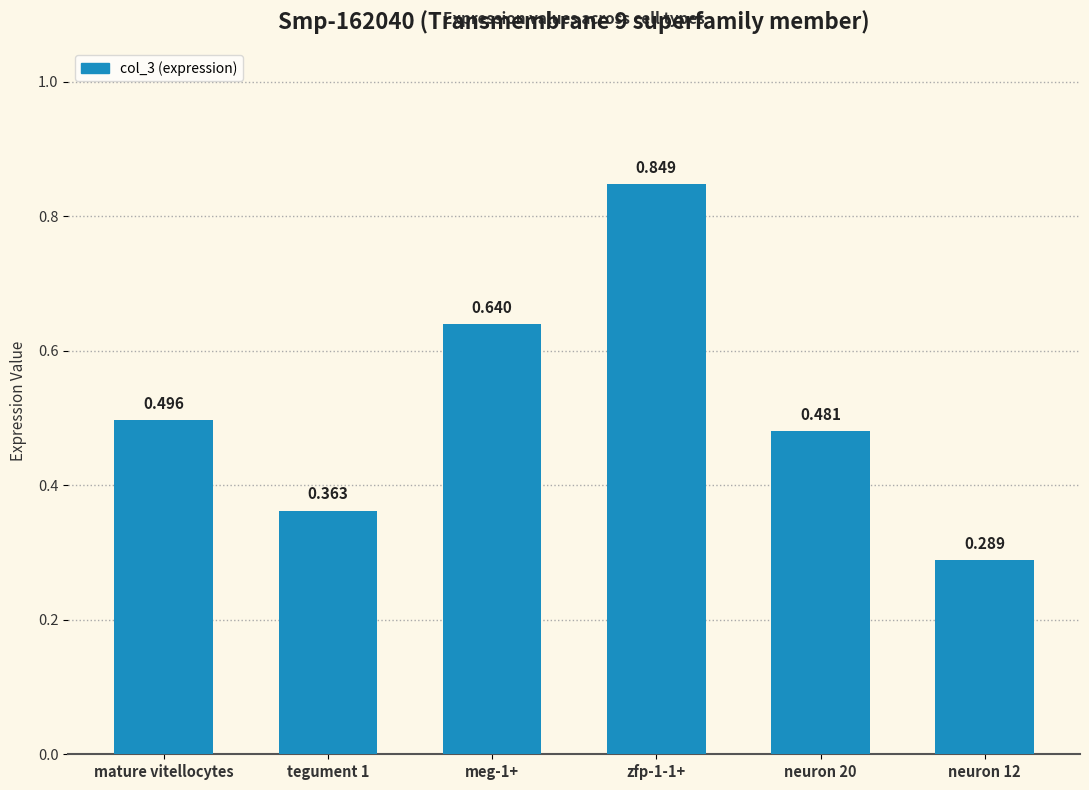

What is the sum of all values?

3.1